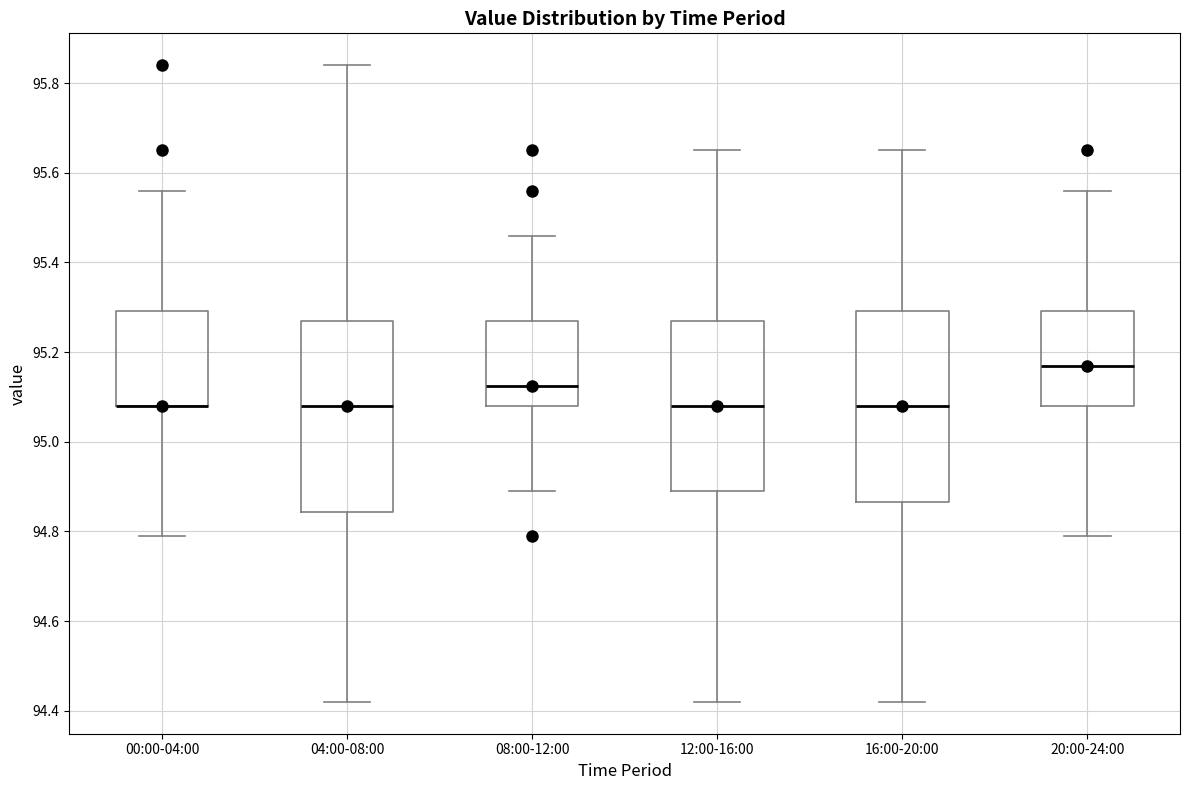

Reading left to right, transcribe this box plot: for each box, give where its median line is, the range the box spans, and where its two whiskers end, as read against the y-axis. The values are not printed on the chart, so give them approximately, as read against the axis.

00:00-04:00: median 95.08 (drawn on the box's lower edge), box 95.08 to 95.30, whiskers 94.80 to 95.56
04:00-08:00: median 95.08, box 94.84 to 95.28, whiskers 94.42 to 95.84
08:00-12:00: median 95.12, box 95.08 to 95.28, whiskers 94.90 to 95.46
12:00-16:00: median 95.08, box 94.90 to 95.28, whiskers 94.42 to 95.66
16:00-20:00: median 95.08, box 94.86 to 95.30, whiskers 94.42 to 95.66
20:00-24:00: median 95.18, box 95.08 to 95.30, whiskers 94.80 to 95.56